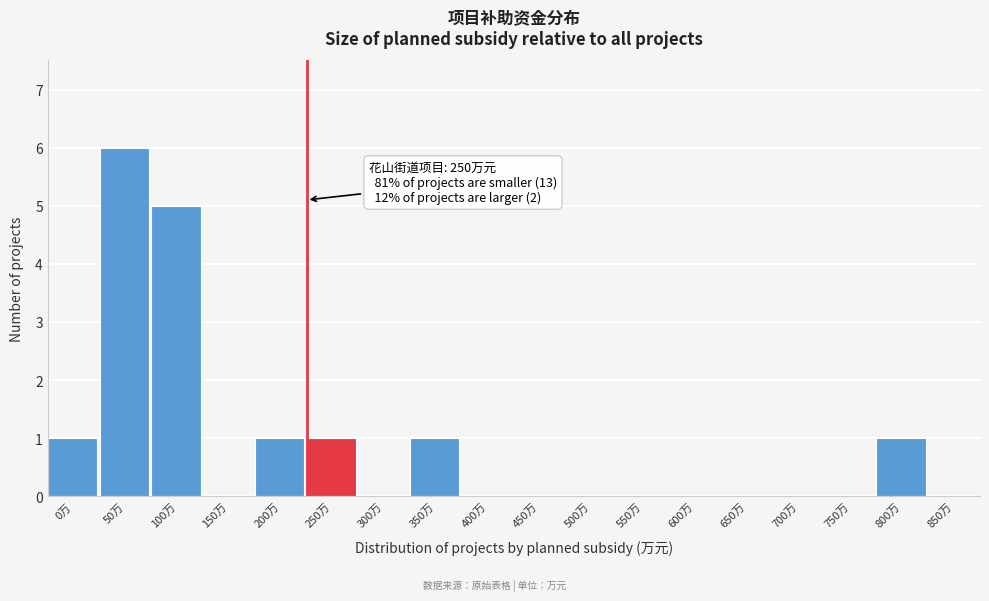

Reading left to right, what are all the values shown in this chart?

0万=1	50万=6	100万=5	150万=0	200万=1	250万=1	300万=0	350万=1	400万=0	450万=0	500万=0	550万=0	600万=0	650万=0	700万=0	750万=0	800万=1	850万=0